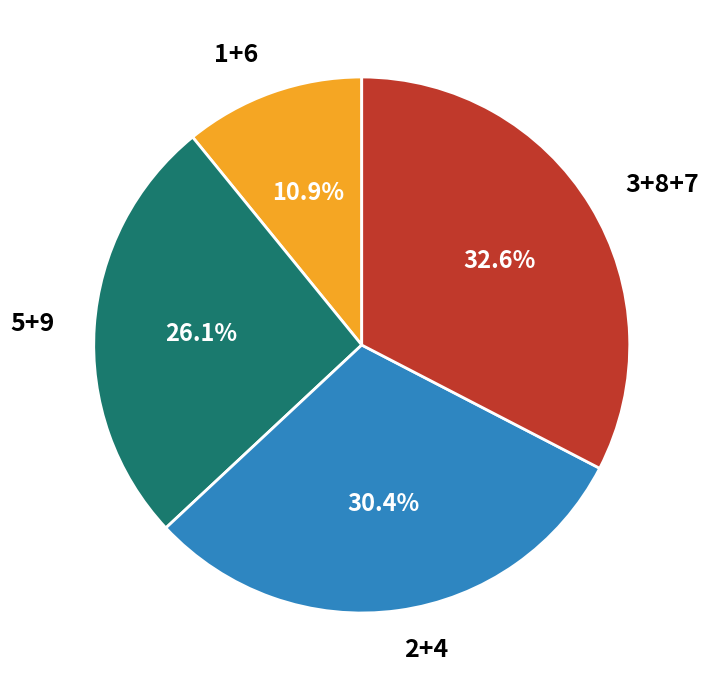

Is there any slice that represents more than half of the pie?

No